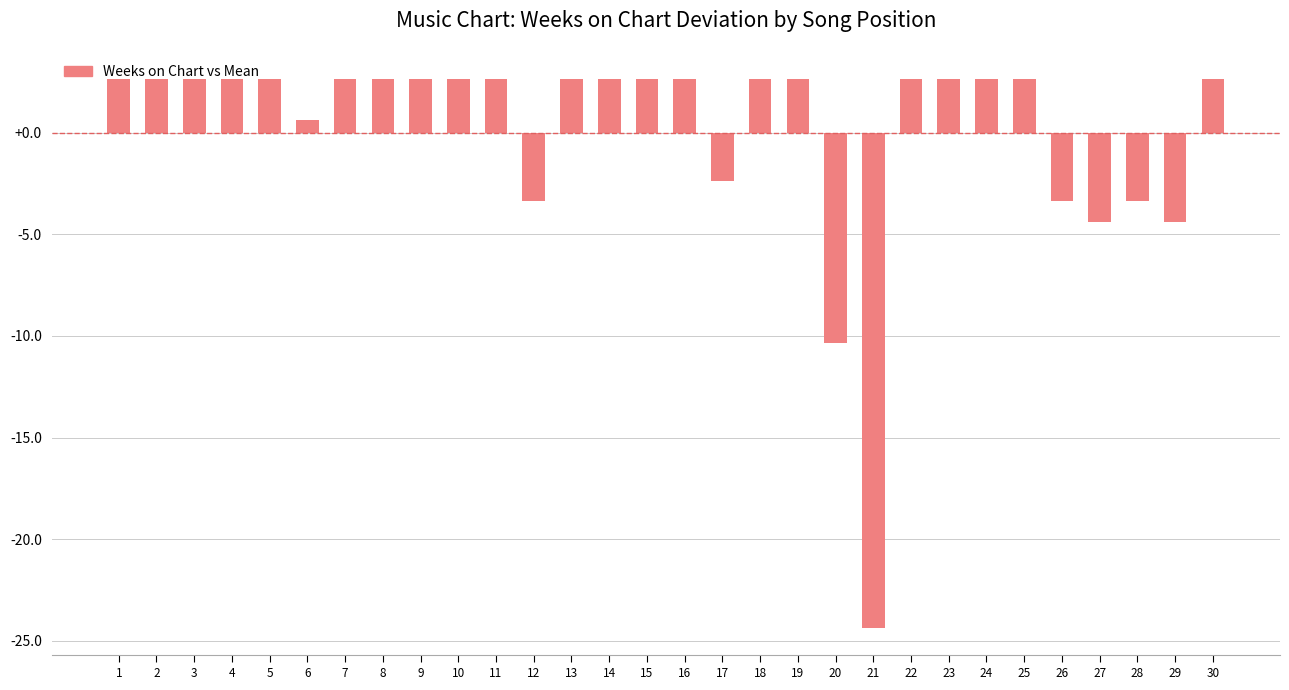

The chart shows a value of -3.4 at 26. True or false?

True